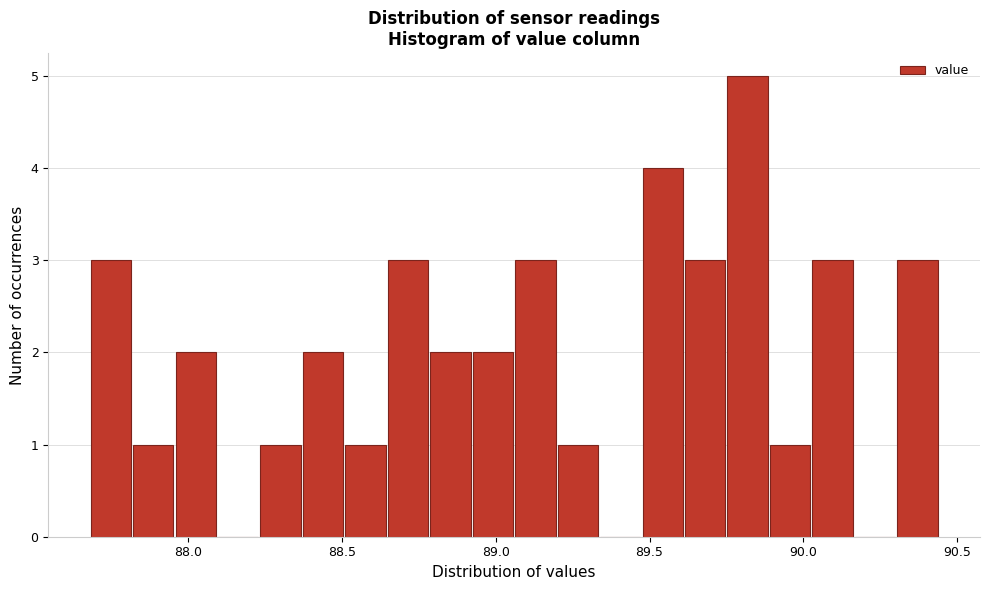

Read against the x-axis, roughly where is the centre of the tallest bar?

89.80